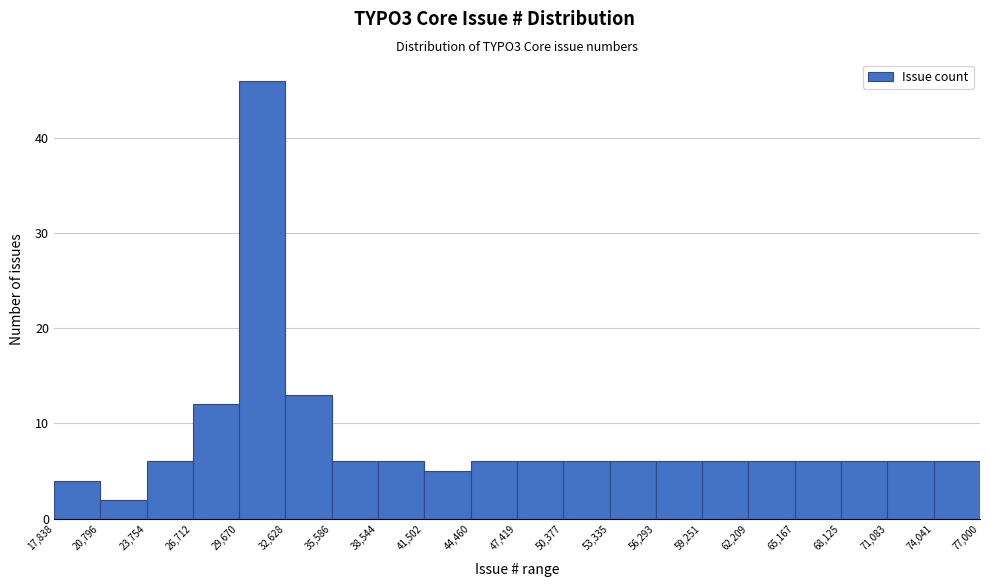

Reading left to right, list every bar in this chart as the range it spans on the x-axis followed by its height. The values are not printed on the chart, so give them approximately, as read against the axis.

17,838 to 20,796: 4
20,796 to 23,754: 2
23,754 to 26,712: 6
26,712 to 29,670: 12
29,670 to 32,628: 46
32,628 to 35,586: 13
35,586 to 38,544: 6
38,544 to 41,502: 6
41,502 to 44,460: 5
44,460 to 47,419: 6
47,419 to 50,377: 6
50,377 to 53,335: 6
53,335 to 56,293: 6
56,293 to 59,251: 6
59,251 to 62,209: 6
62,209 to 65,167: 6
65,167 to 68,125: 6
68,125 to 71,083: 6
71,083 to 74,041: 6
74,041 to 77,000: 6